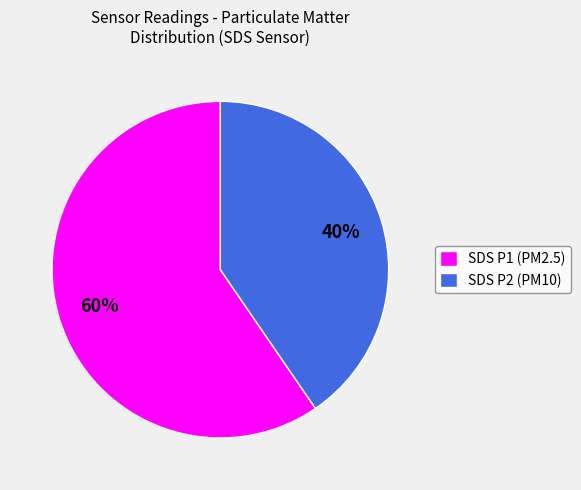

Combined, do SDS P1 (PM2.5) and SDS P2 (PM10) account for over 50%?

Yes